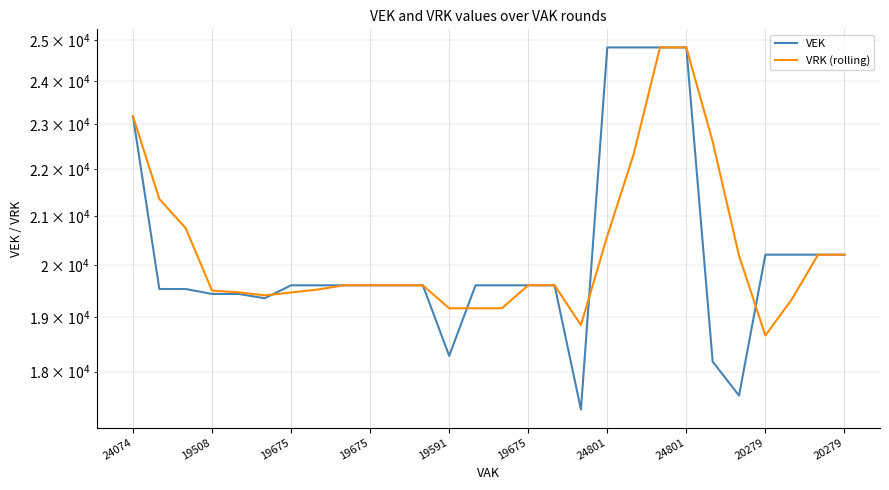

After their last crossing, which series has the higher values: VRK (rolling) or VEK?

VEK